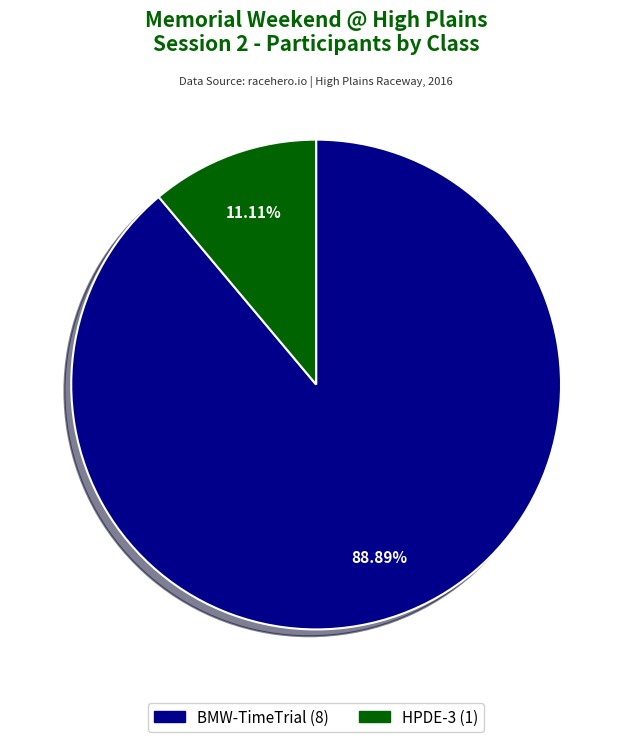

How many slices are in this pie chart?

2